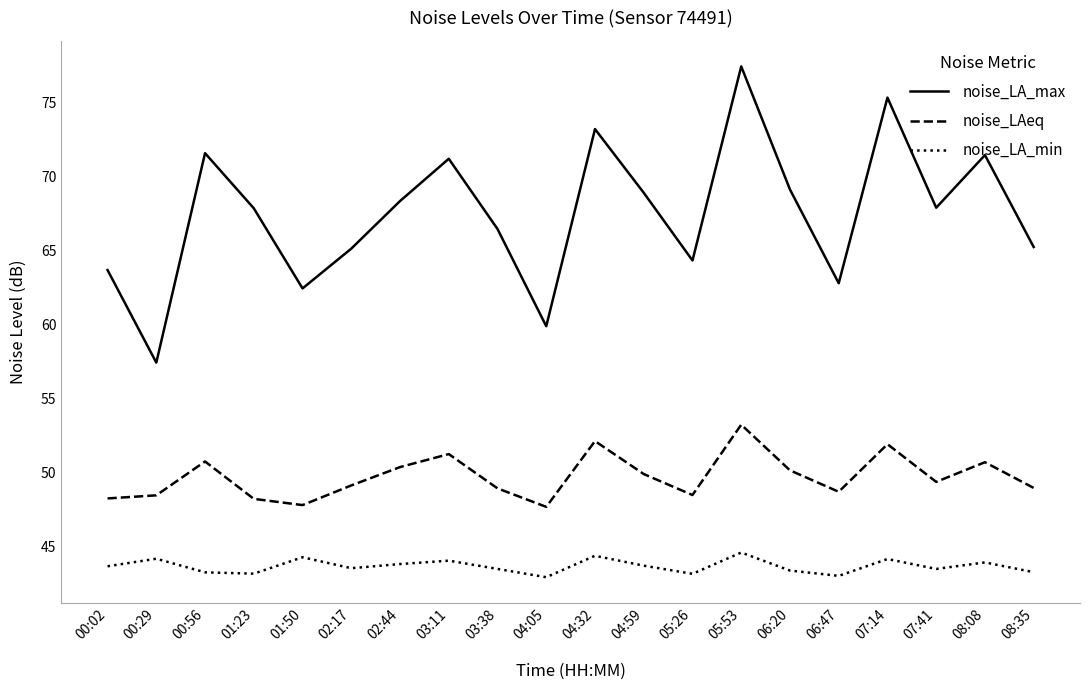

Which series has the largest total across all categories?

noise_LA_max